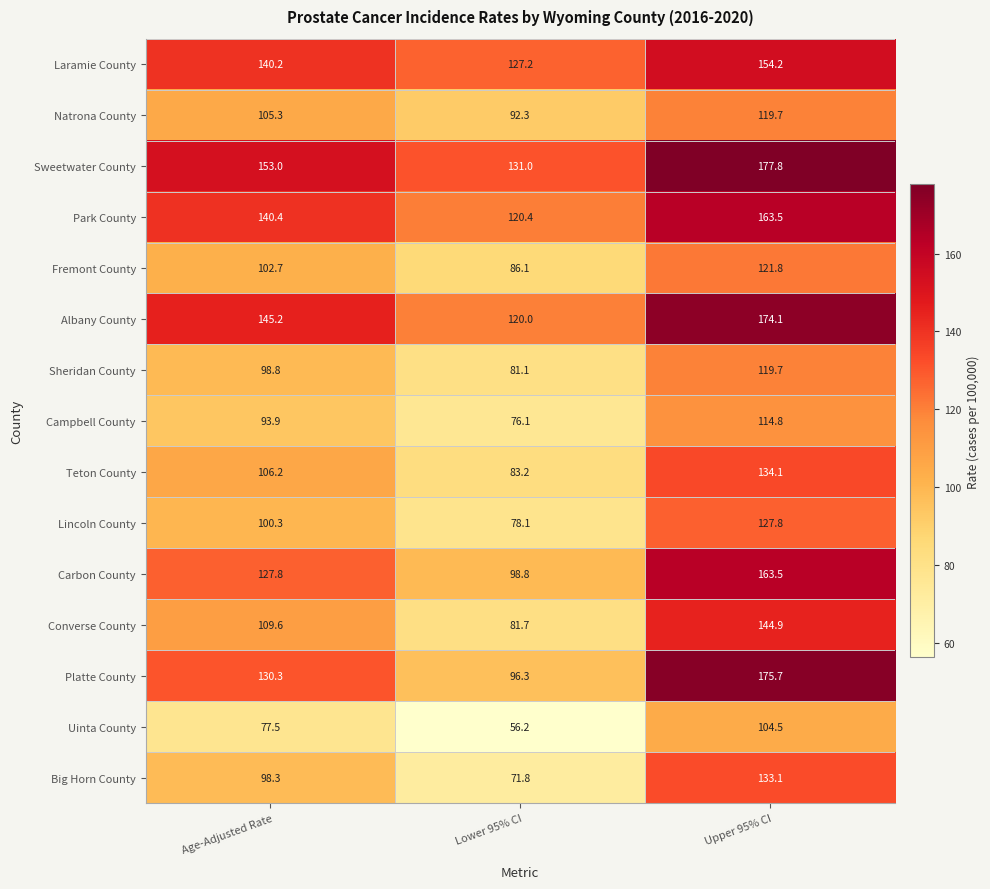

At how many categories does at least one series exceed 73?

3